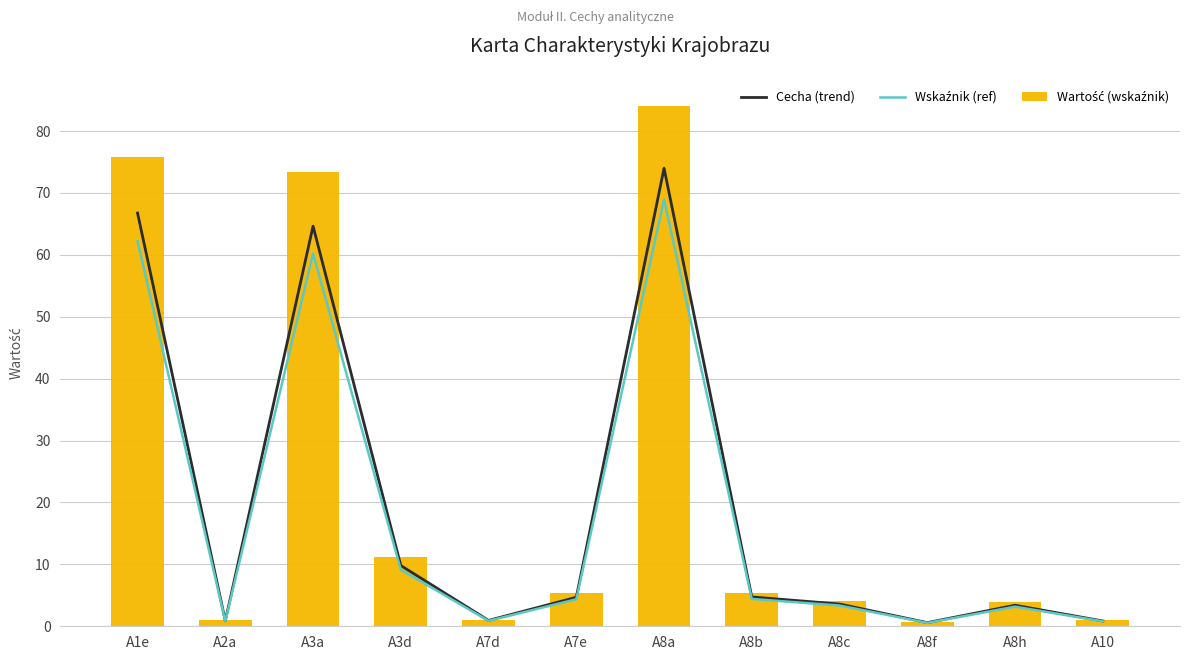

What is the average value of the Wartość (wskaźnik) series?

22.2